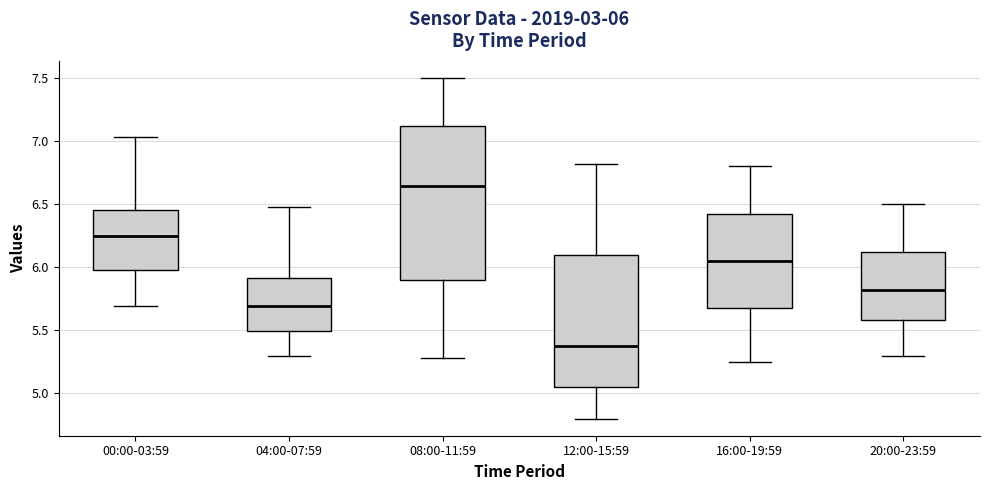

Which box is the tallest, from its lower edge to its upper edge?

08:00-11:59